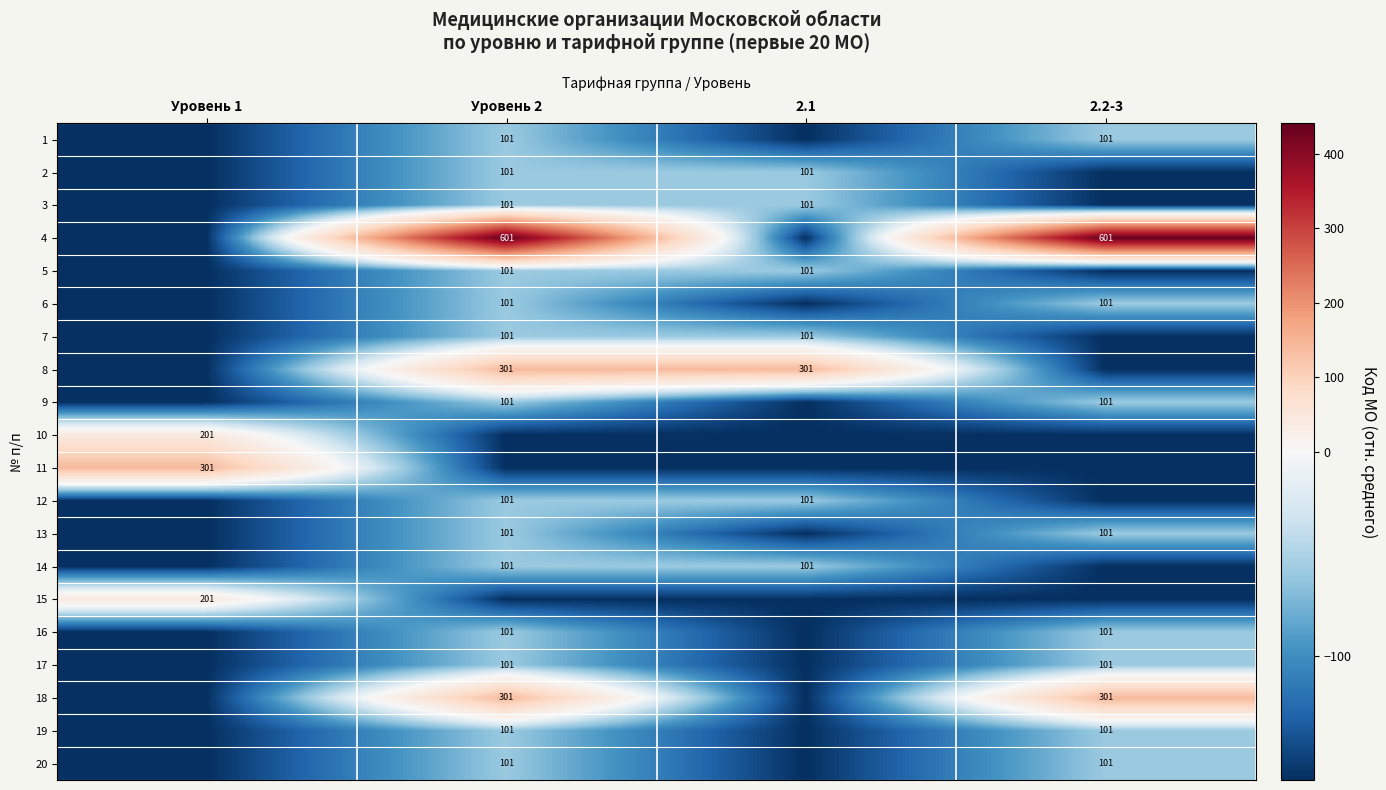

What is the total value across all series at Уровень 1?

-2506.2